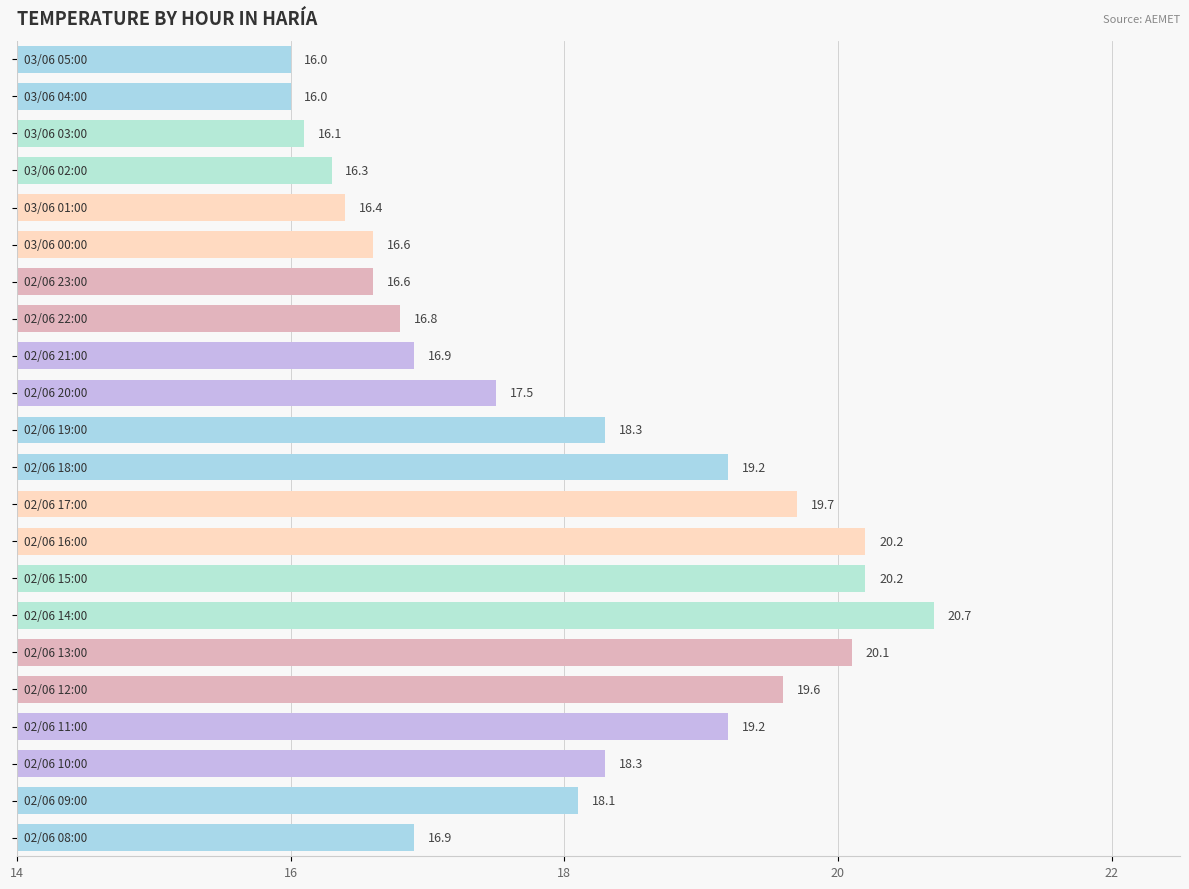

Does the chart contain any negative values?

No